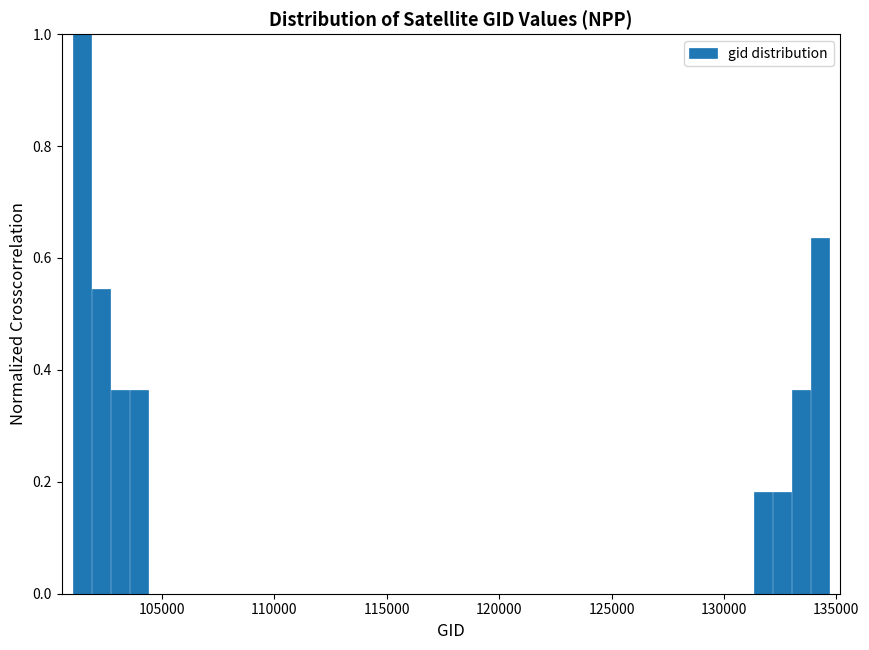

Read against the x-axis, roughly where is the centre of the tallest bar?

101500